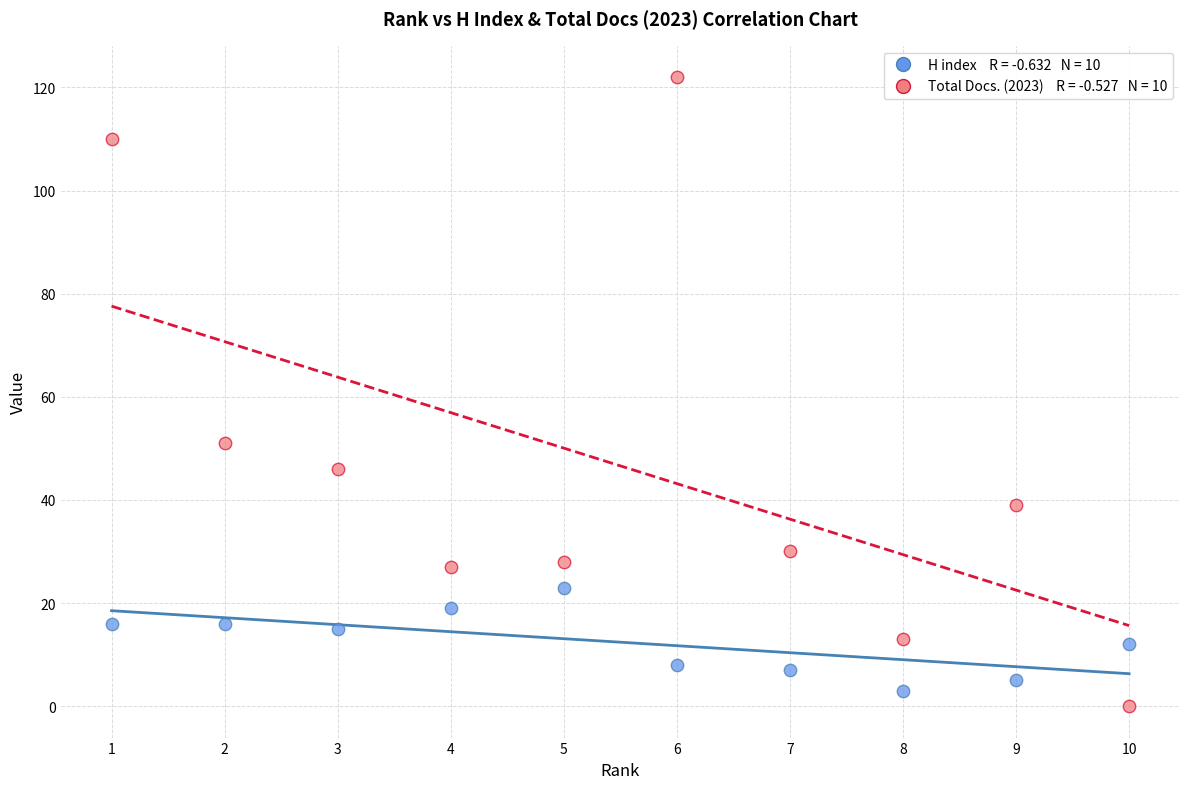

Across all series, what Y value is closest to 61?

51